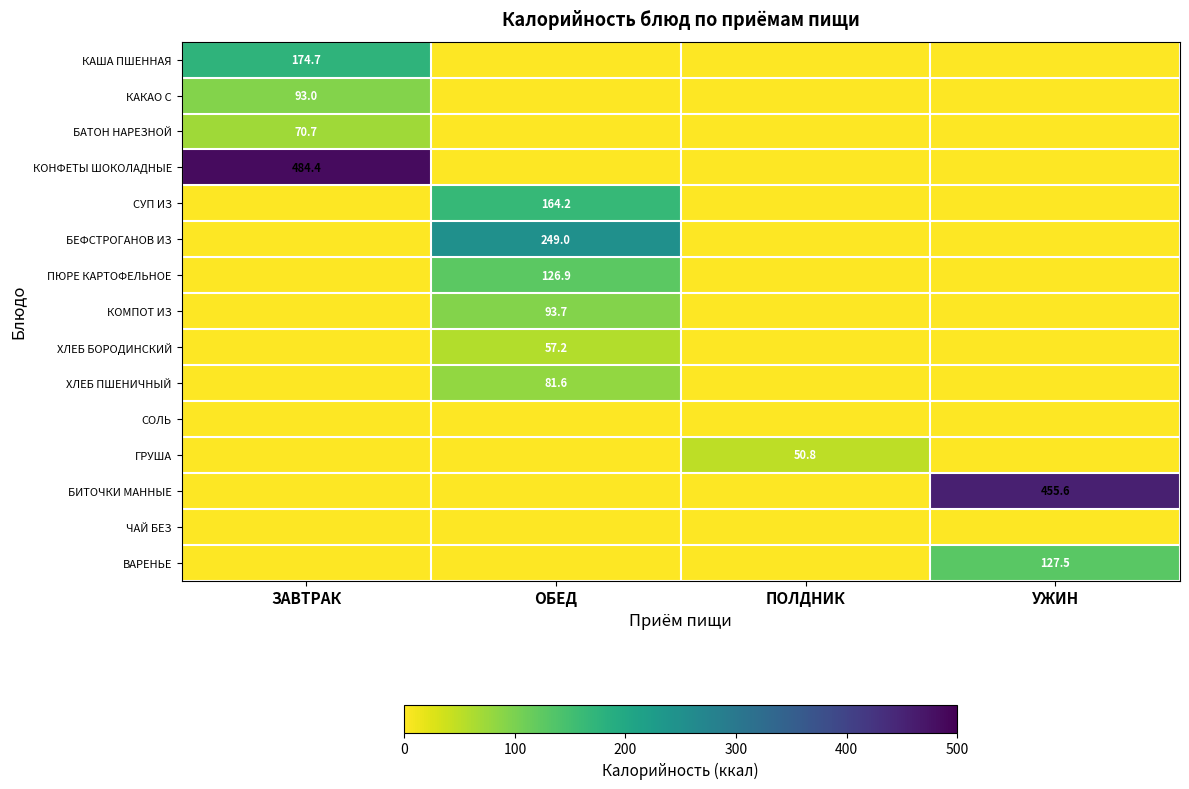

Is the value of ГРУША at ЗАВТРАК greater than the value of ХЛЕБ БОРОДИНСКИЙ at ПОЛДНИК?

No